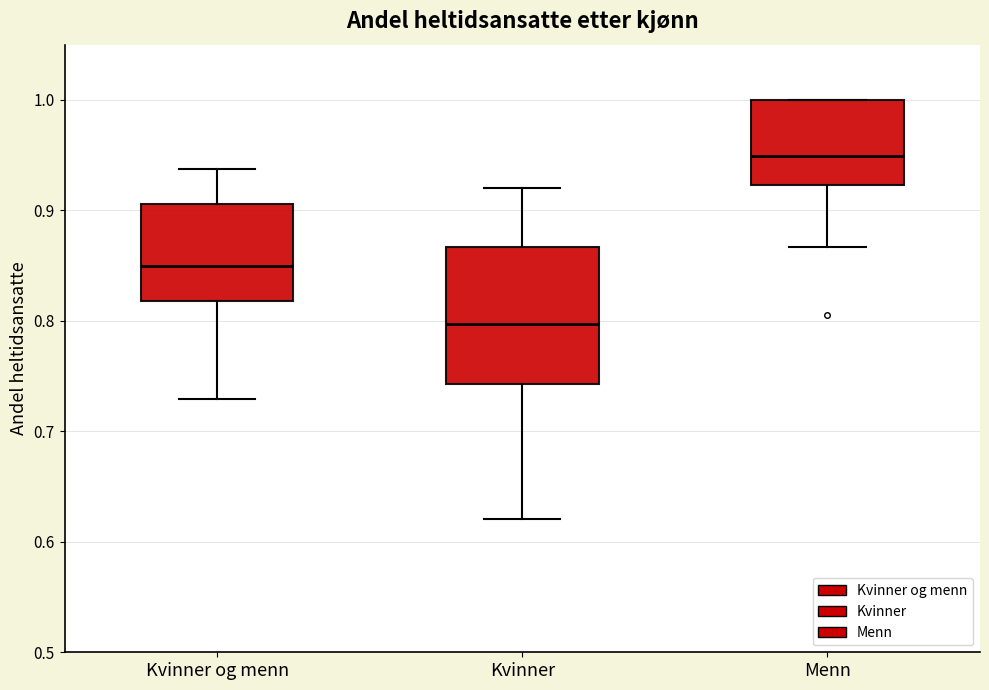

Comparing the boxes themselves (not the whiskers), which one is the tallest?

Kvinner